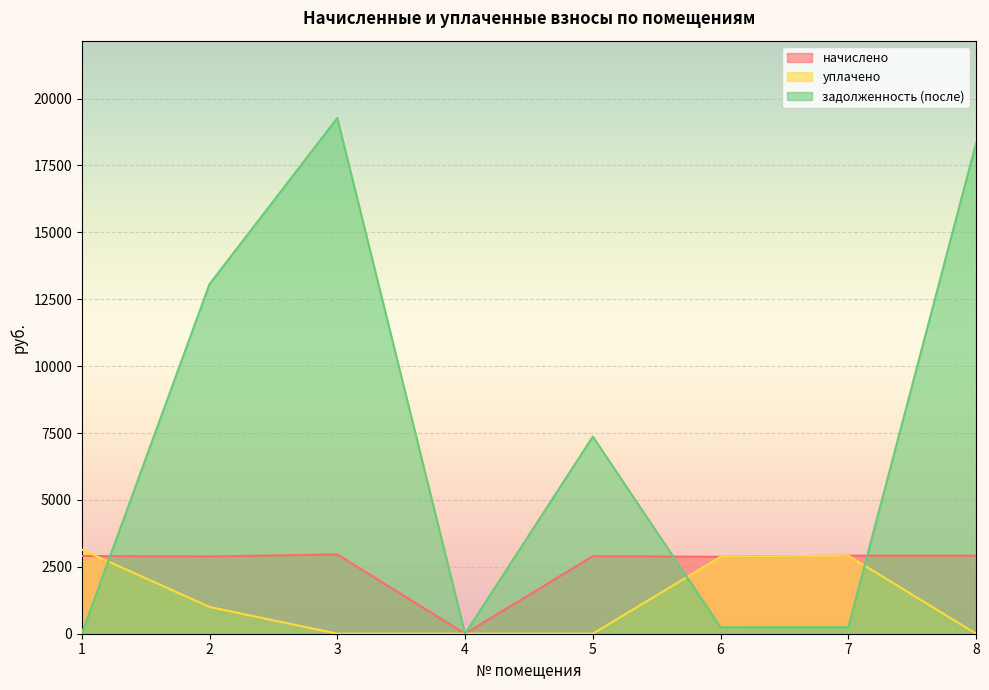

How many lines are shown in the chart?

3